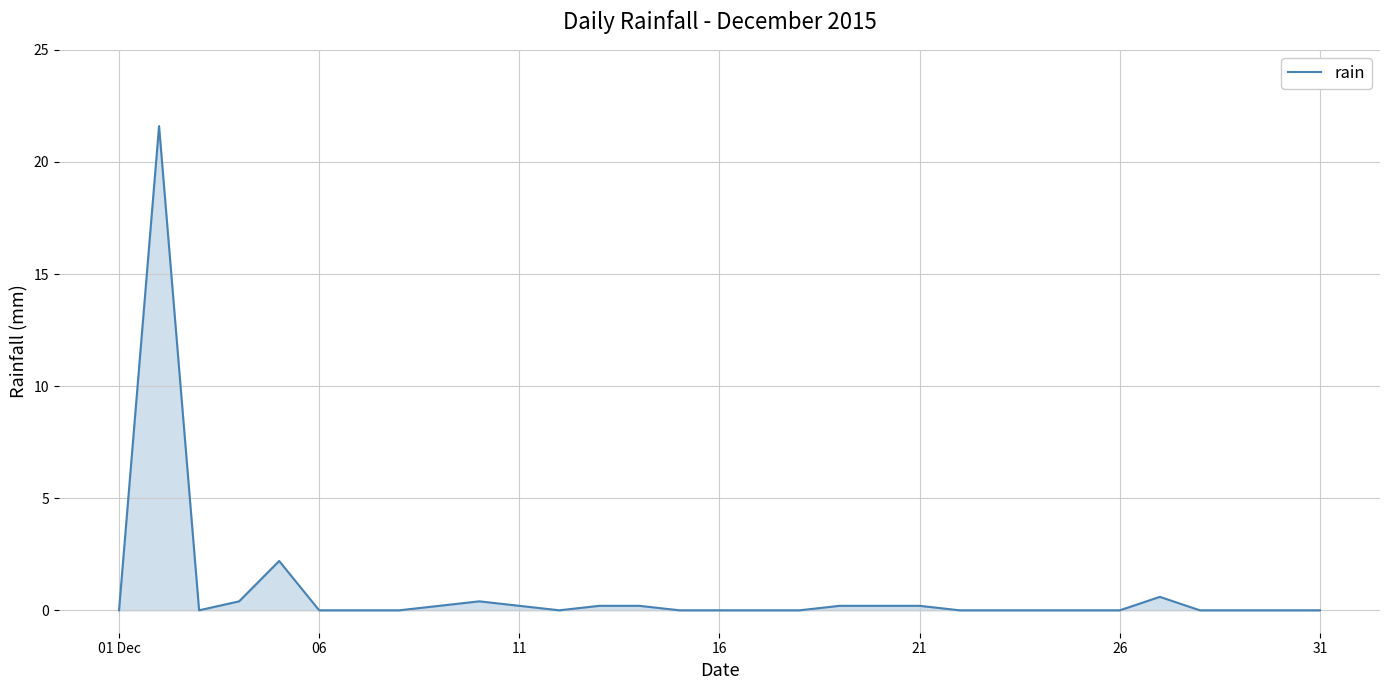

What is the difference between the maximum and minimum values?

21.6